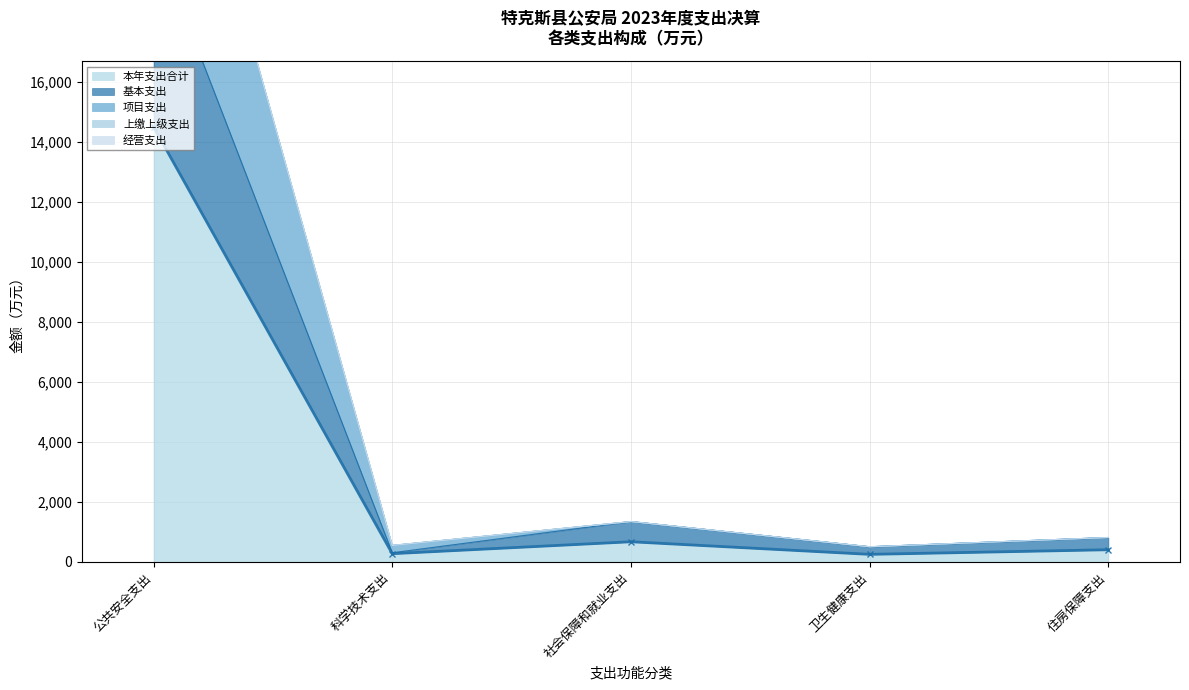

What is the sum of the 本年支出合计 values at 卫生健康支出 and 社会保障和就业支出?

926.7